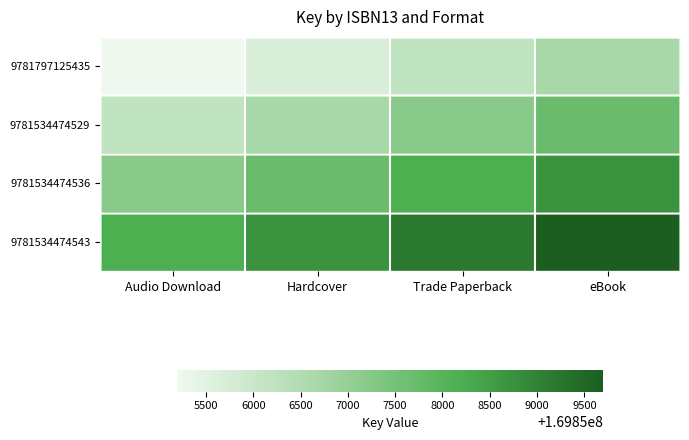

What is the maximum value shown in the chart?

169859696